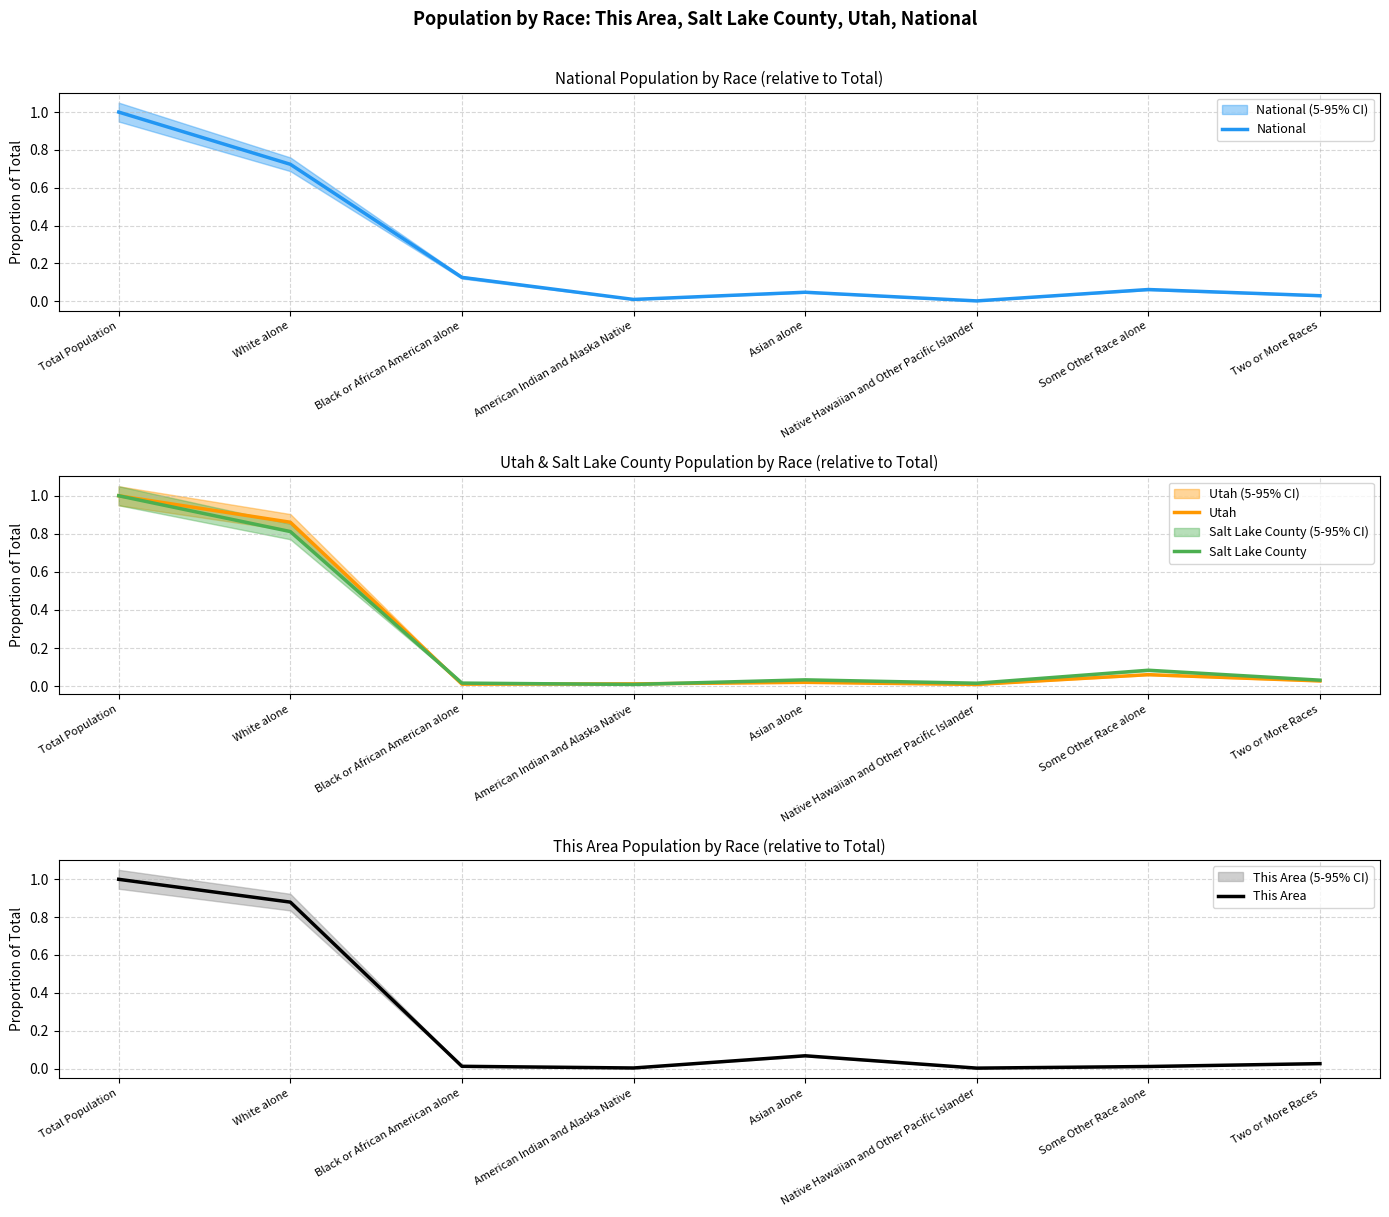

True or false: Utah has a value of 0.0 at Native Hawaiian and Other Pacific Islander.

False